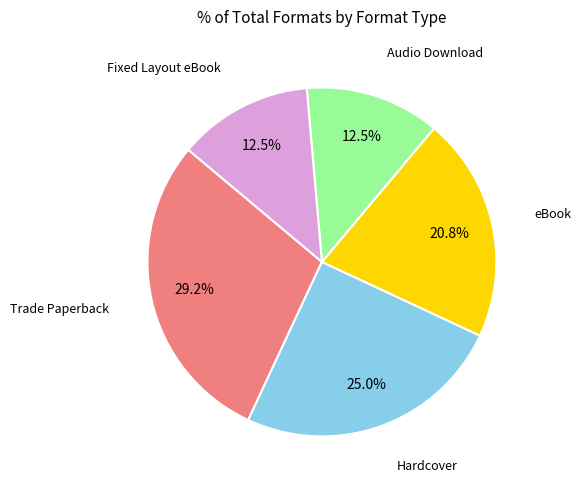

Does eBook represent more than half of the total?

No